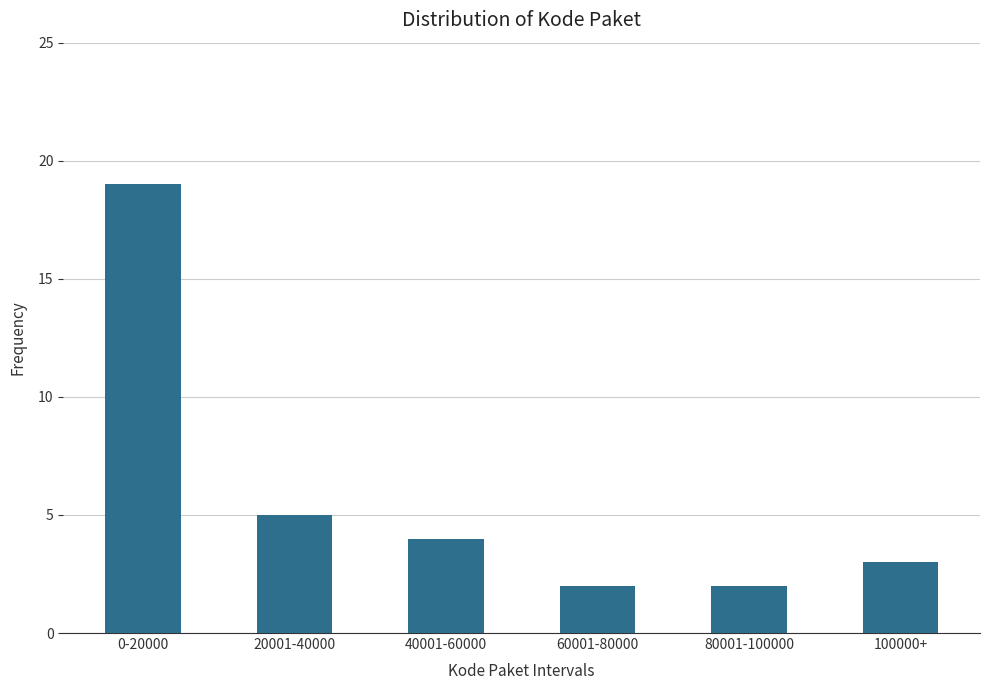

Reading right to left, list all the values displayed in this chart.

3	2	2	4	5	19